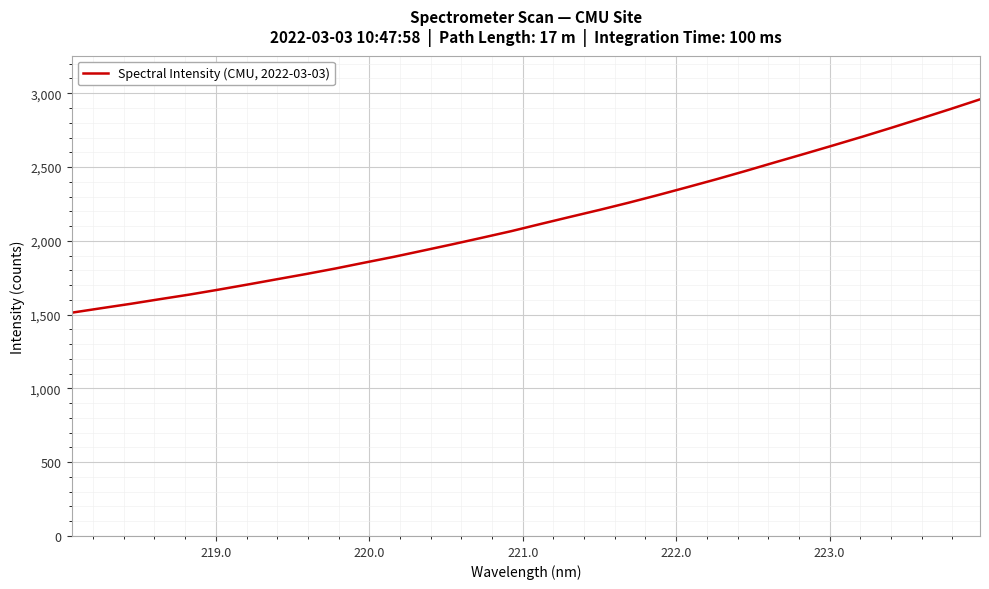

Count the number of values greater than 2114.

16